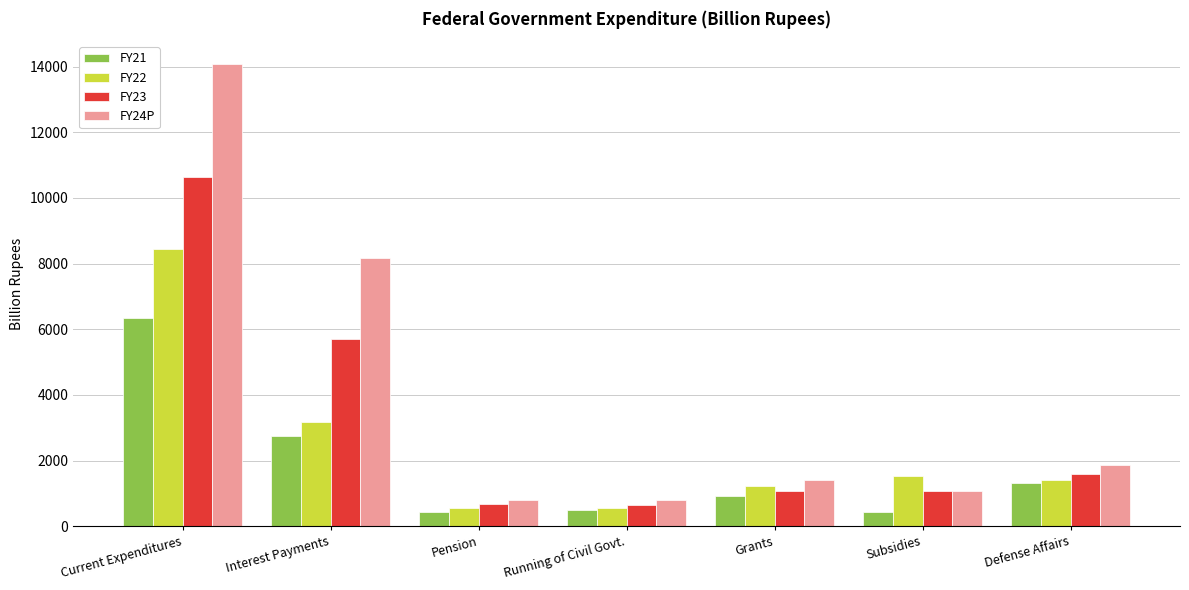

Count the number of data series in this chart.

4